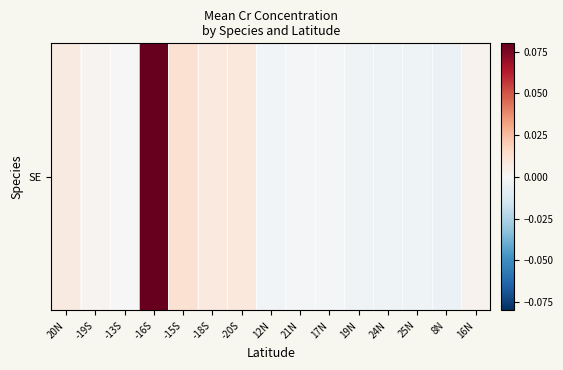

How many distinct data groups are displayed?

1